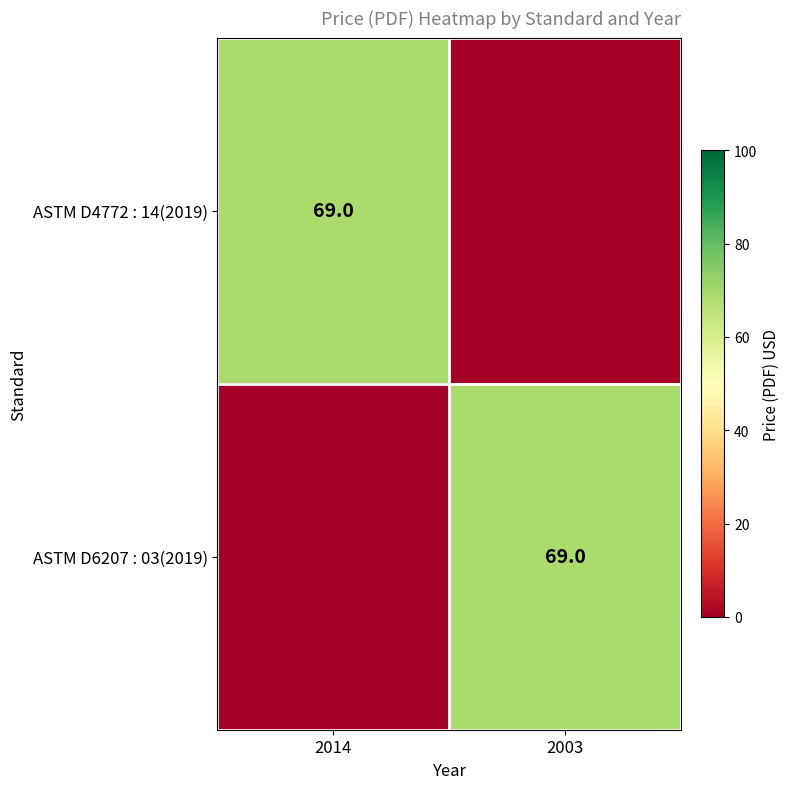

The value of ASTM D4772 : 14(2019) at 2014 is 69. True or false?

True